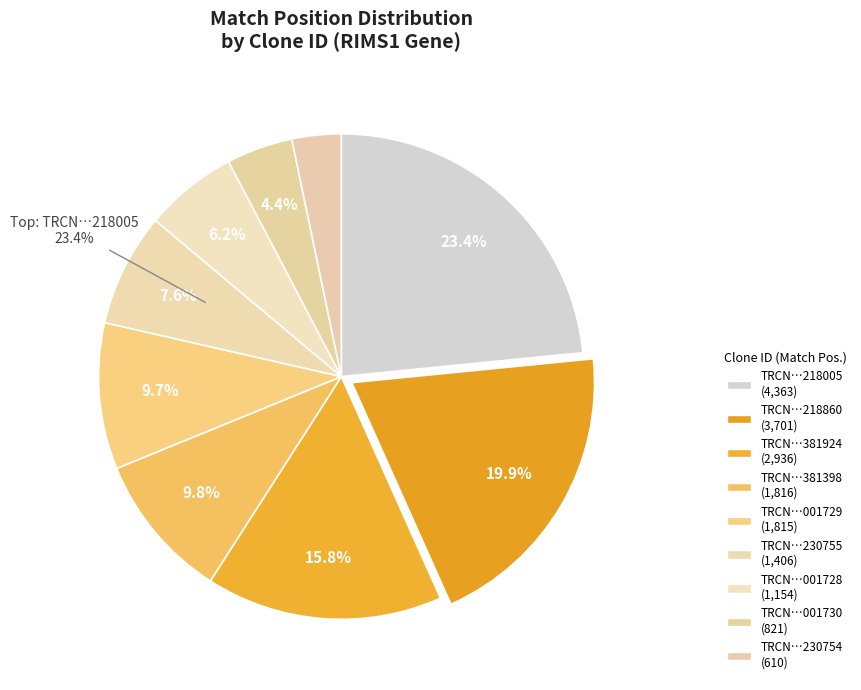

Count the number of slices in the pie.

9